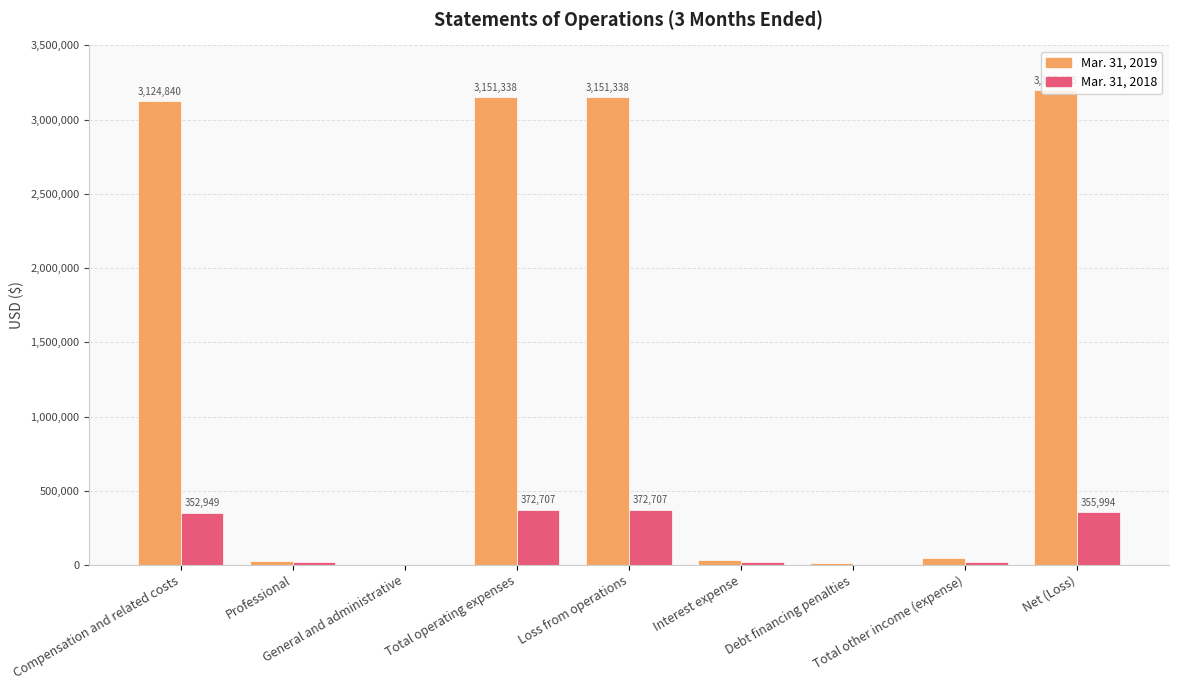

How many groups of bars are there?

9